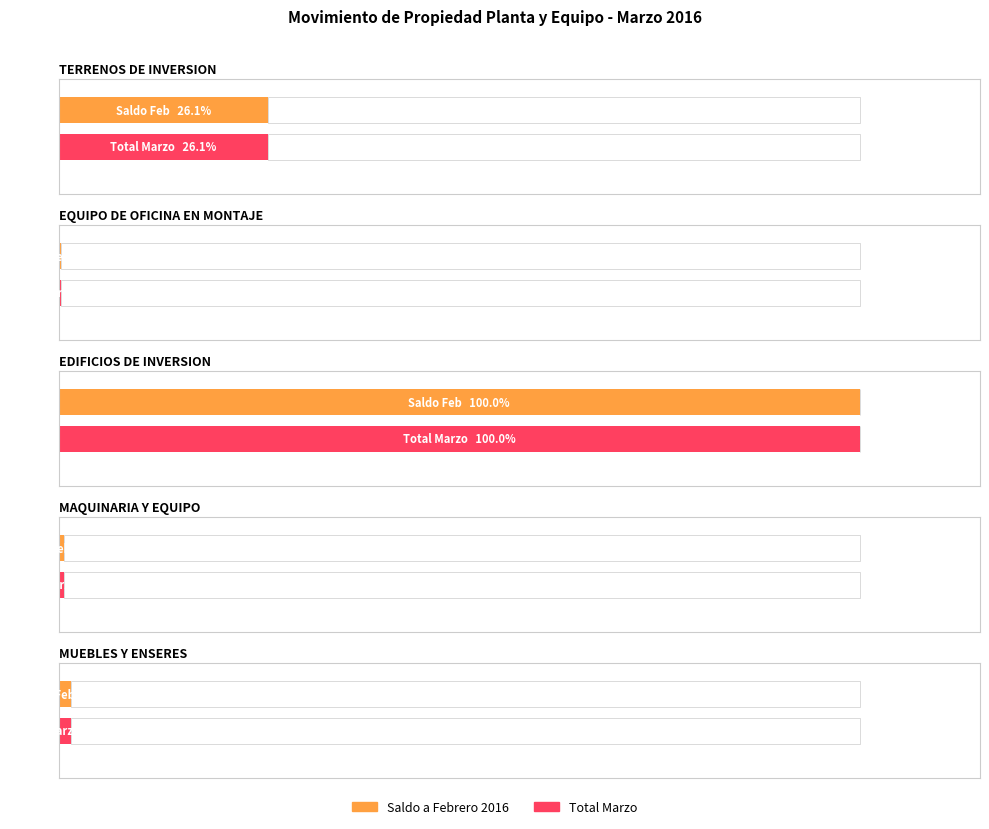

Is the value of Diferencia at EQUIPO DE OFICINA EN MONTAJE greater than the value of Saldo a Febrero 2016 at EDIFICIOS DE INVERSION?

No